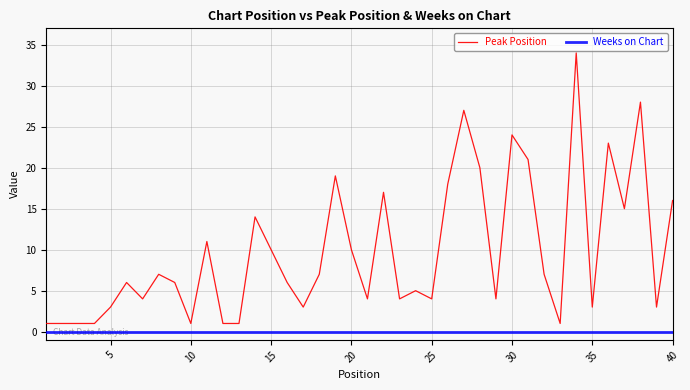

Rank the series by their average value, from highest to lowest.

Peak Position, Weeks on Chart